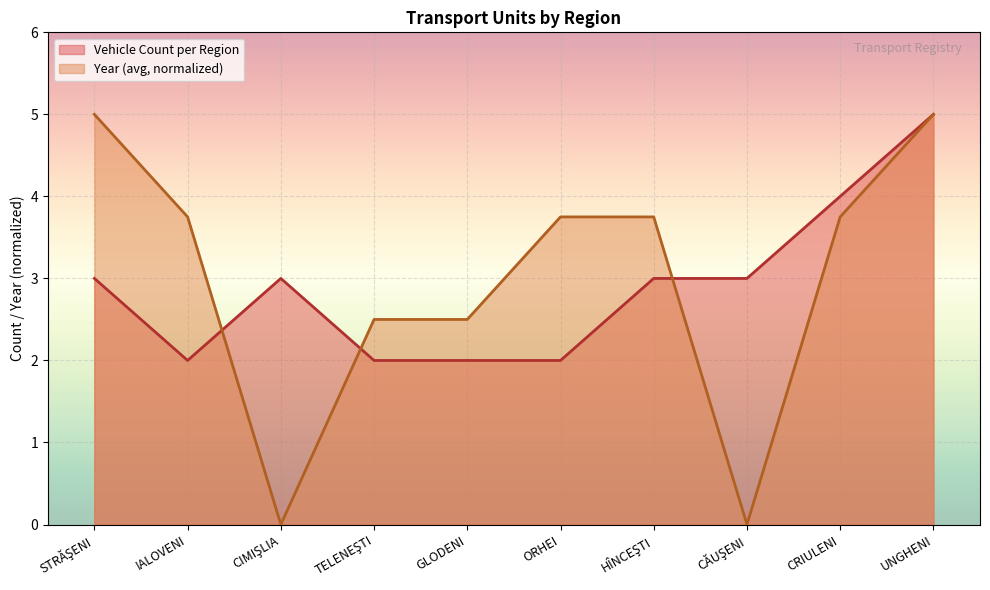

What is the value of the Year (avg per Region) point at the 9th from the left?

3.8